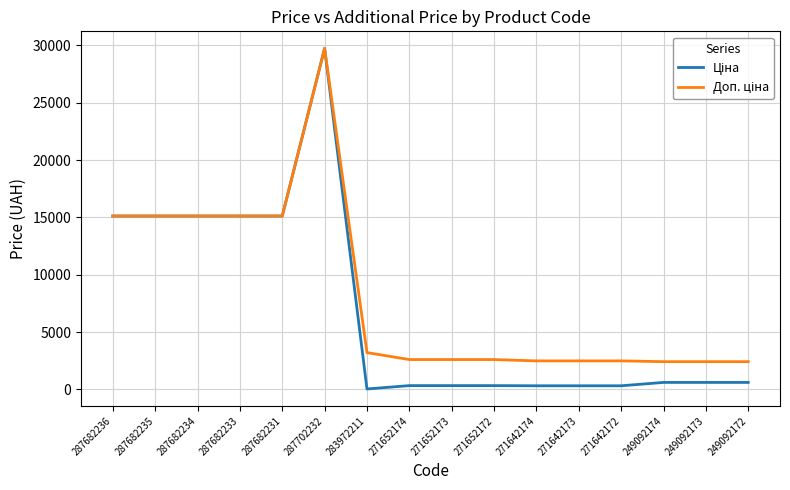

How many lines are shown in the chart?

2